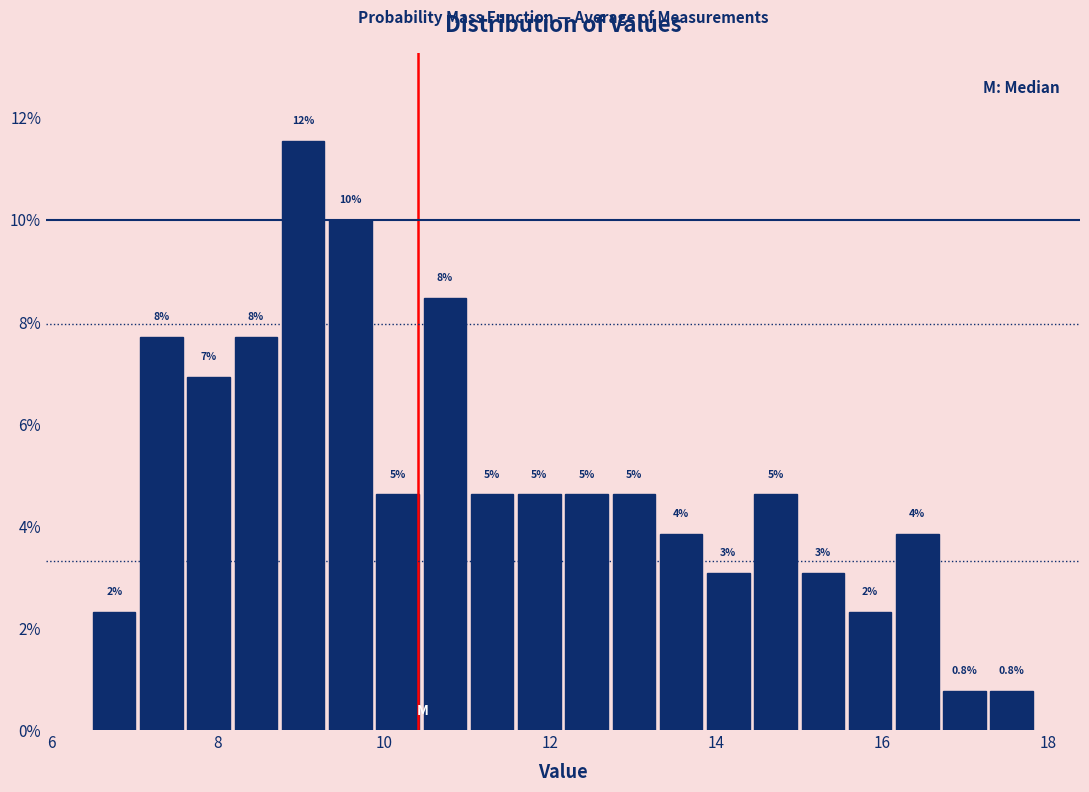

Read against the x-axis, roughly where is the centre of the tallest bar?

9.0